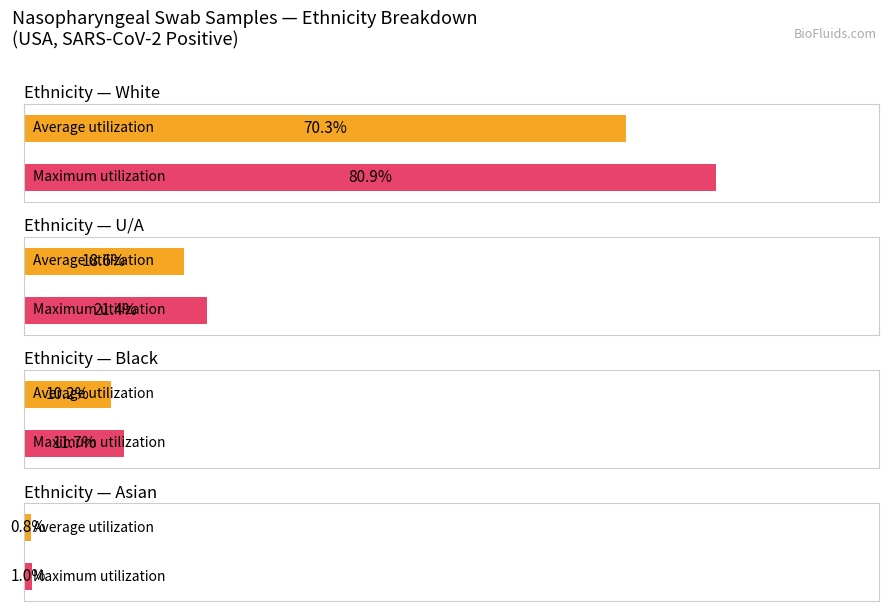

The Price series shows 23 at Asian. True or false?

False